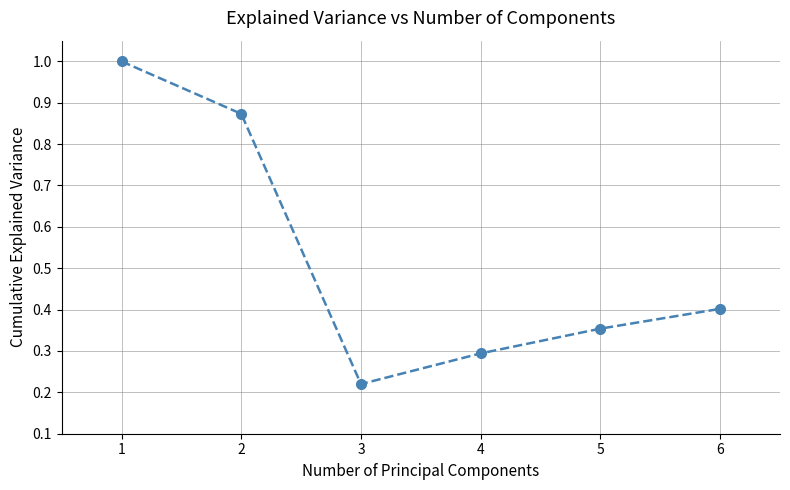

At which label is the value closest to 0?

3